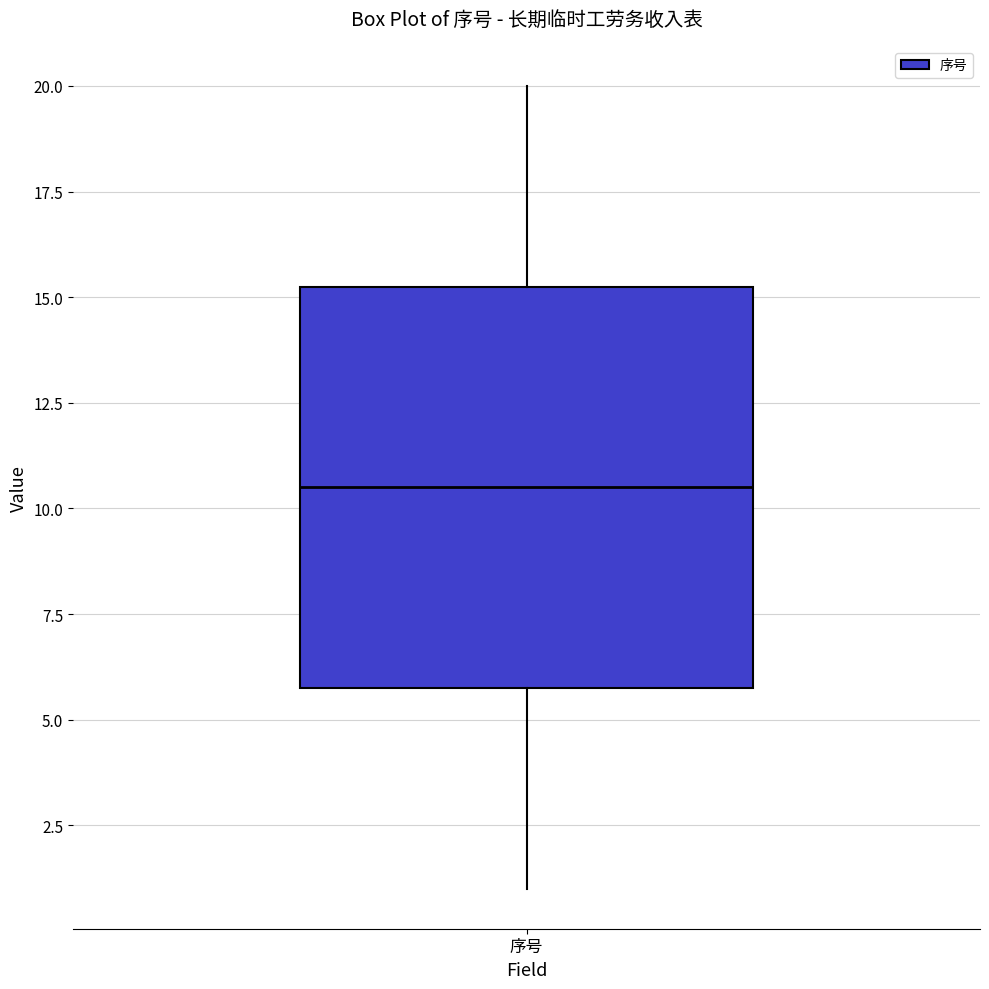

Read this box plot against the y-axis: the position of the median line, the range covered by the box, and the ends of both whiskers. The values are not printed on the chart, so give them approximately, as read against the axis.

median 10.5, box 6.0 to 15.5, whiskers 1.0 to 20.0